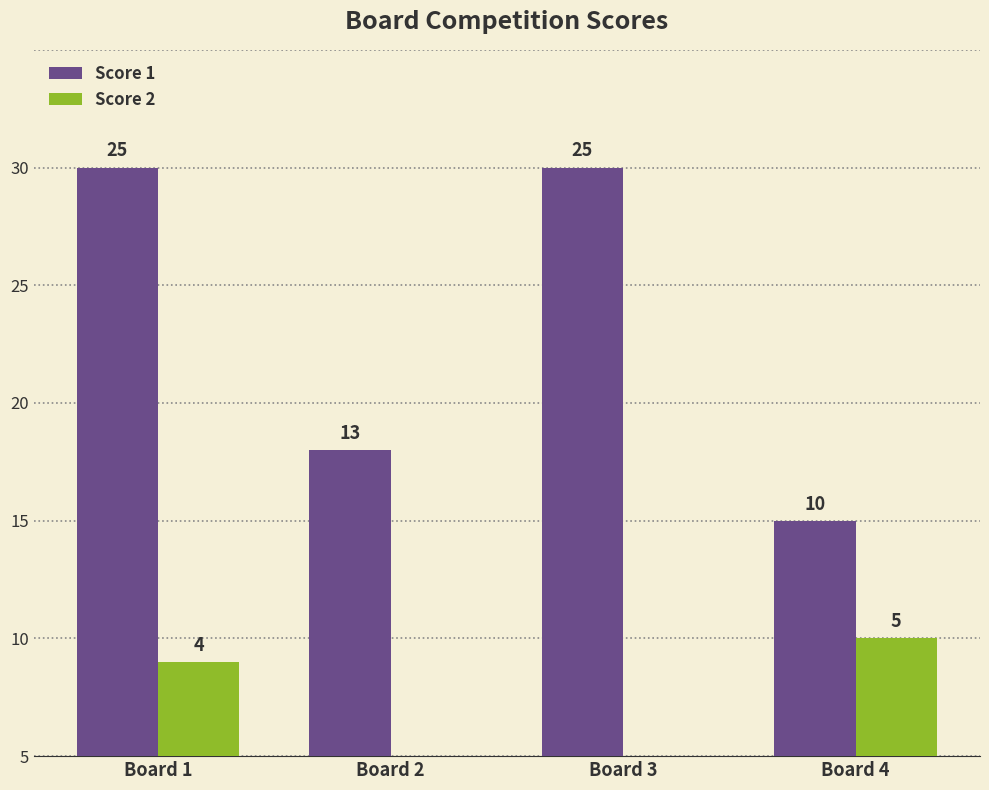

What is the sum of all Score 2 values?

9